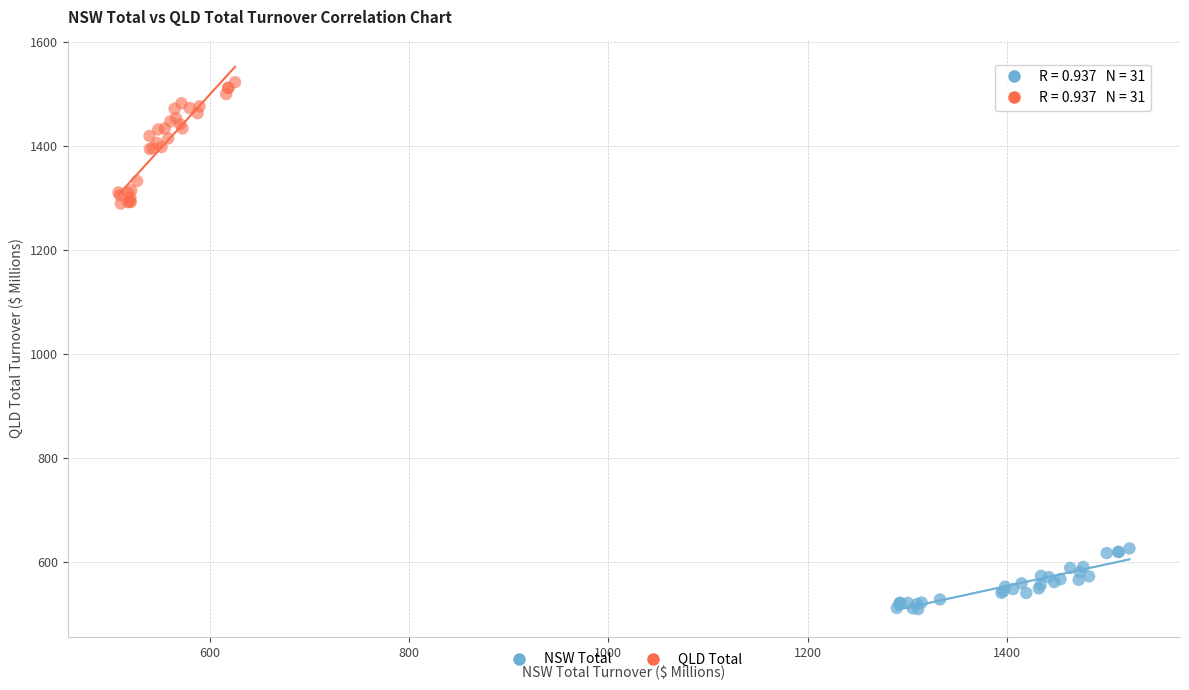

Which series has the largest Y range (max minus min)?

QLD Total